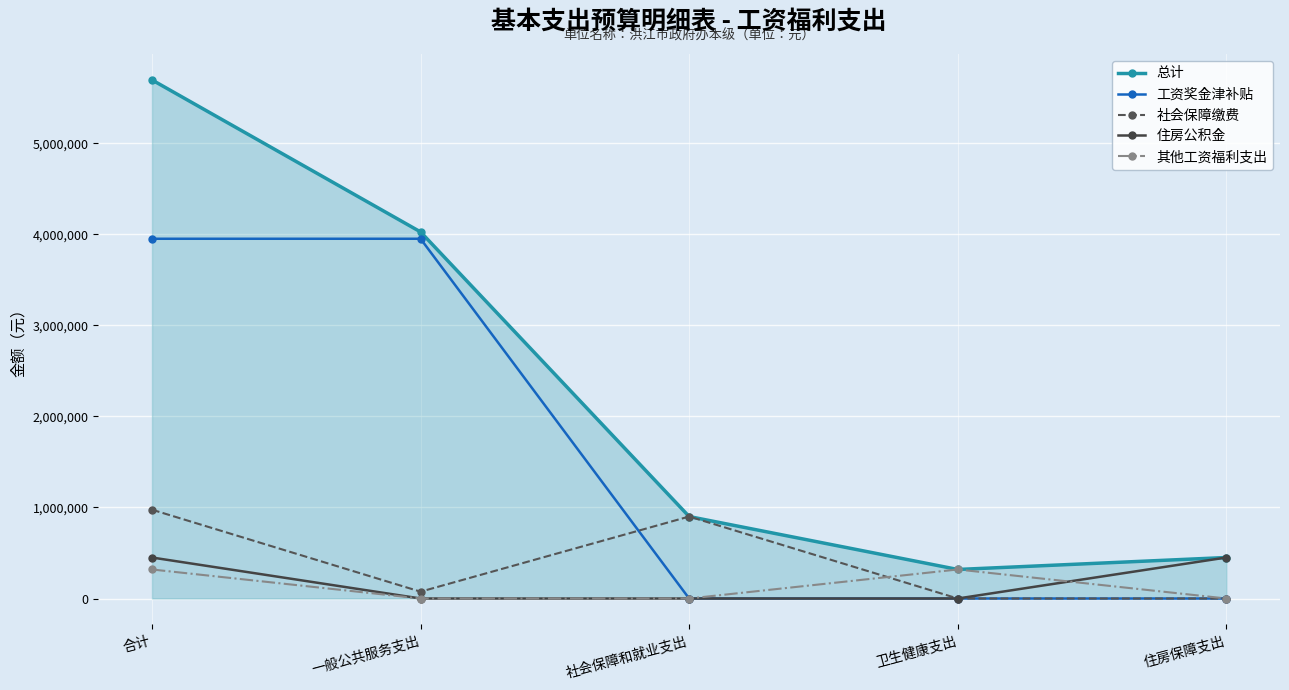

What is the label of the 1st point from the right?

住房保障支出